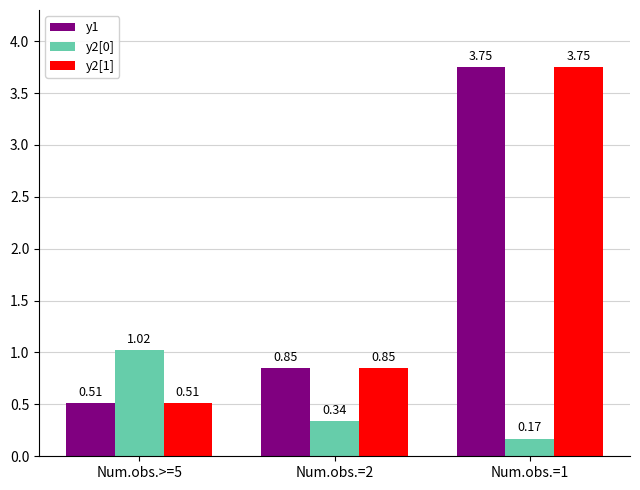

At how many categories does at least one series exceed 0?

3